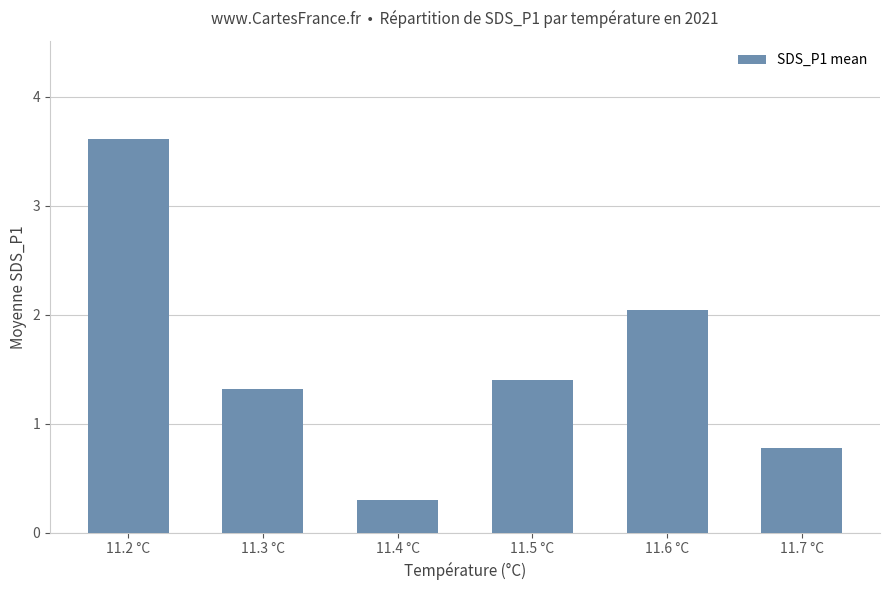

List the labels in order of value, largest first.

11.2 °C, 11.6 °C, 11.5 °C, 11.3 °C, 11.7 °C, 11.4 °C